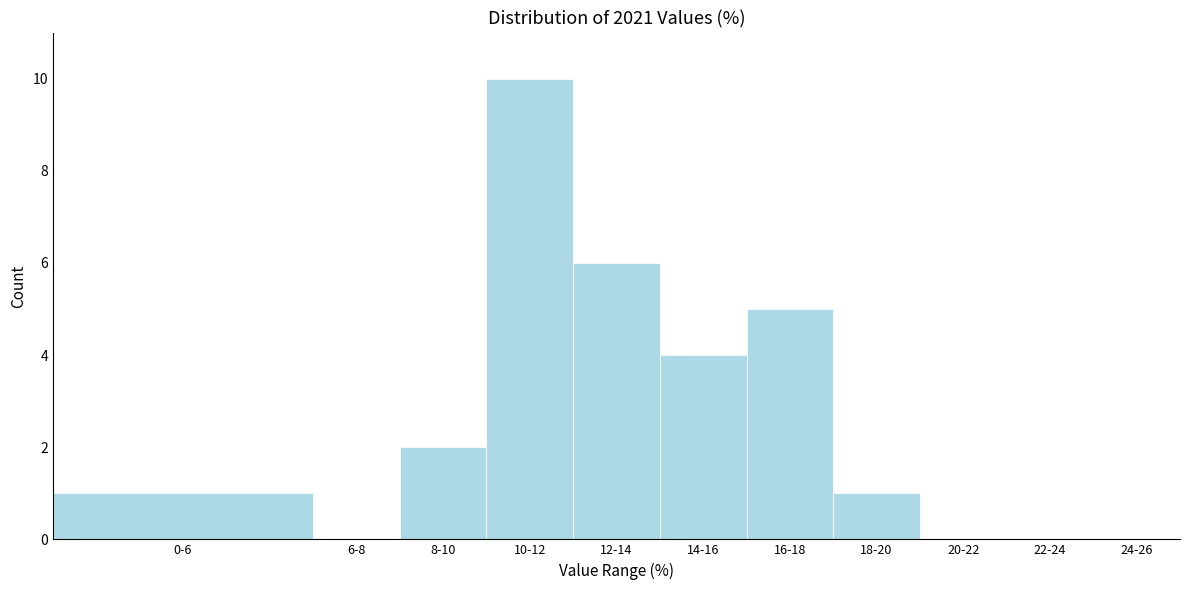

Reading left to right, transcribe all the data shown in this chart.

0-6=1	6-8=0	8-10=2	10-12=10	12-14=6	14-16=4	16-18=5	18-20=1	20-22=0	22-24=0	24-26=0